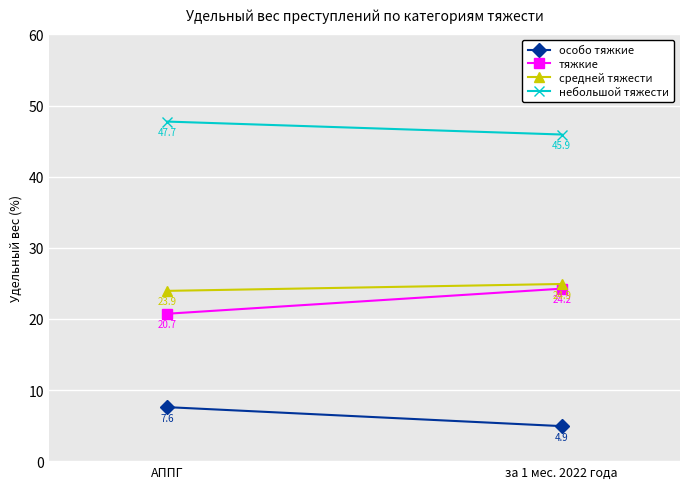

Which series has the largest total across all categories?

небольшой тяжести